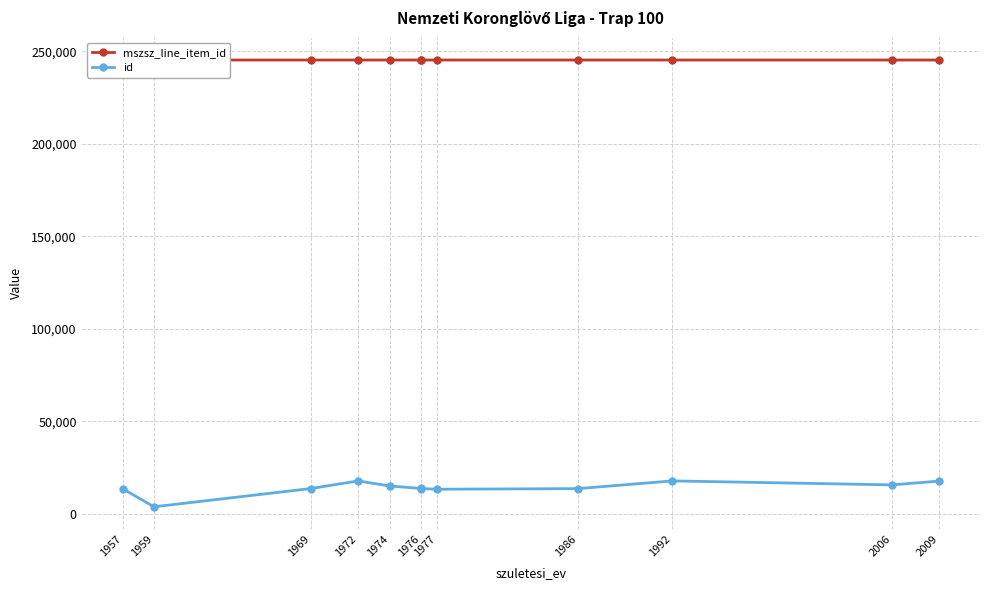

Does the chart have visible grid lines?

Yes